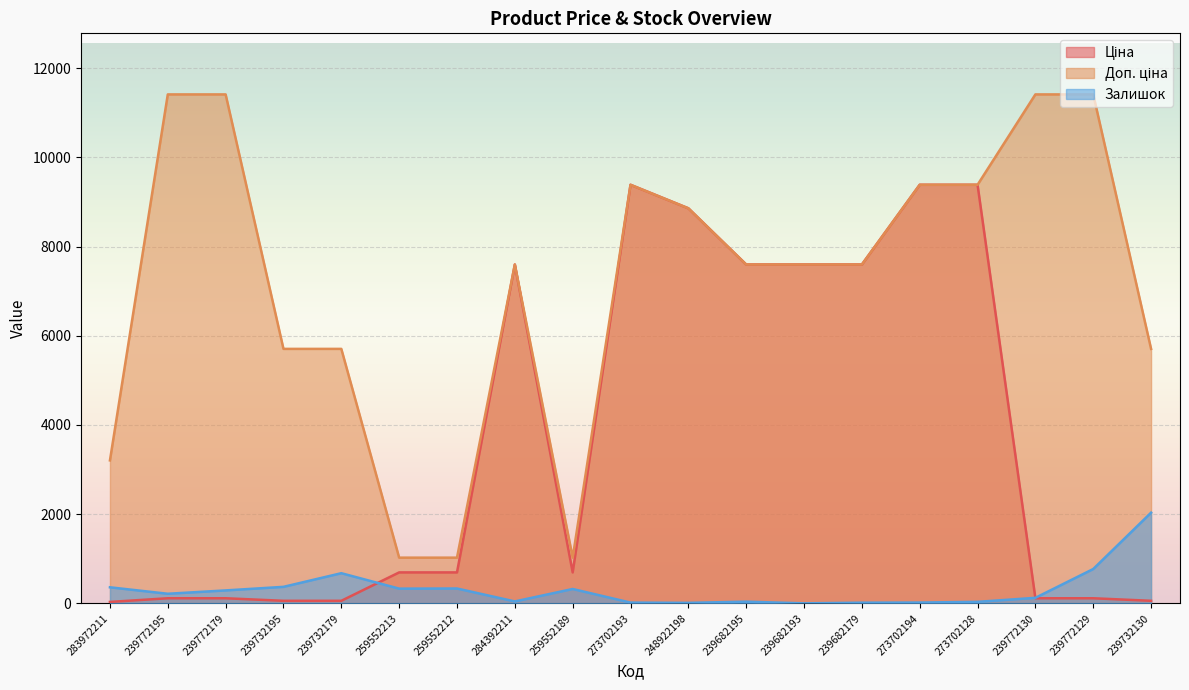

True or false: Залишок and Ціна cross at least once.

True